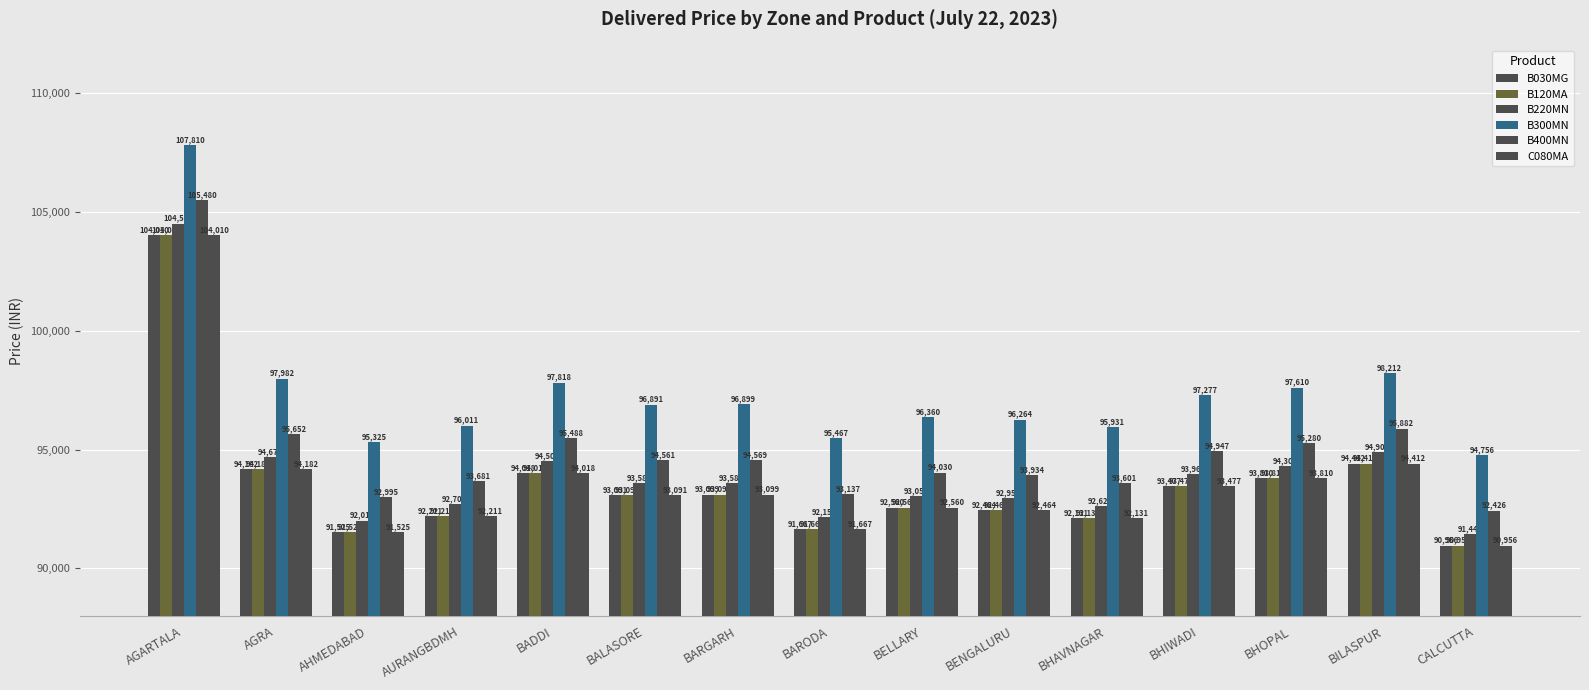

What is the total value across all series at BARODA?

555762